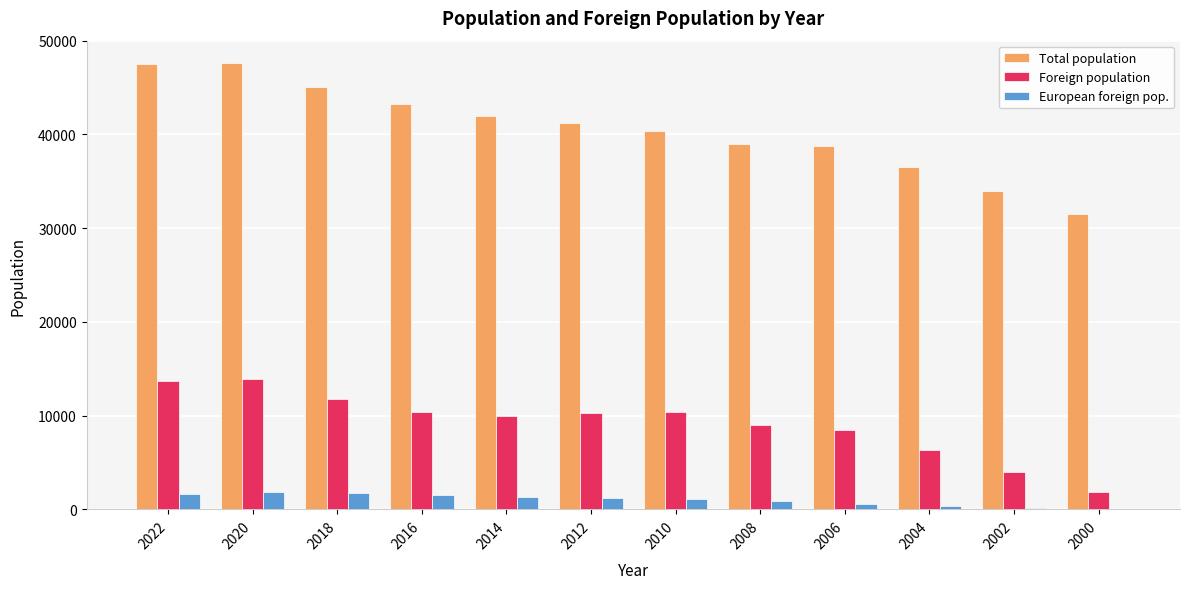

Are the bars horizontal?

No